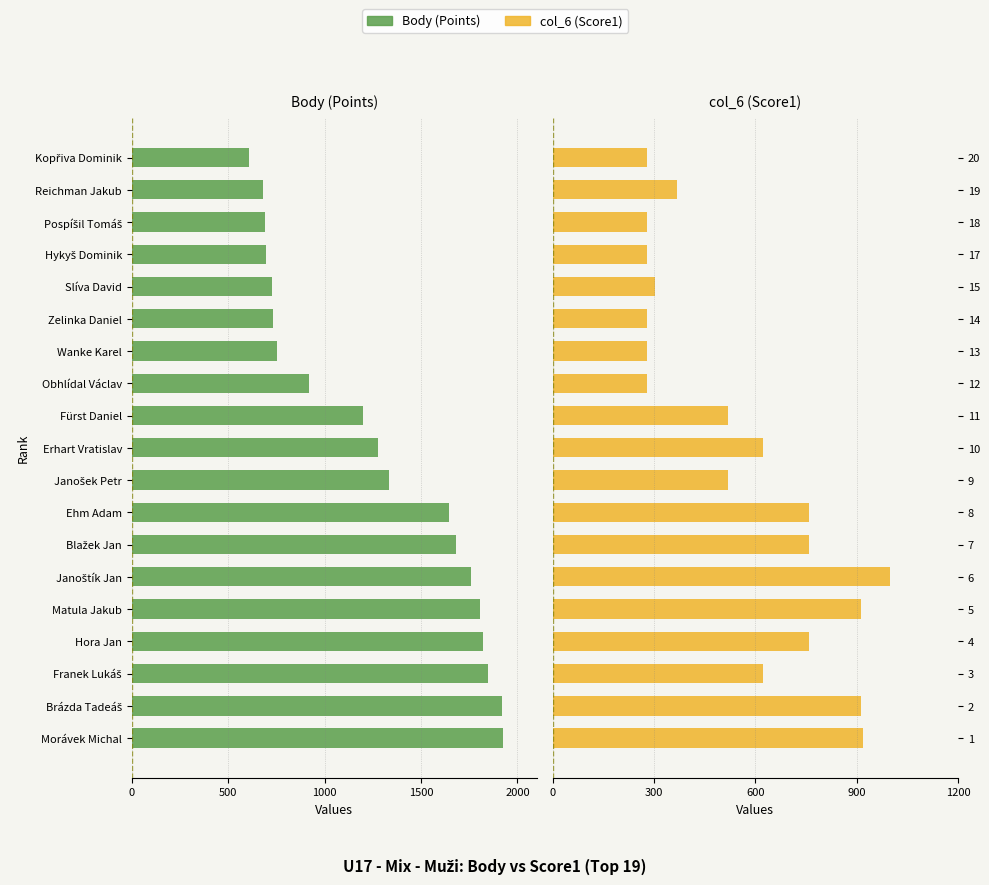

Which series has the widest spread of values?

Body (Points)